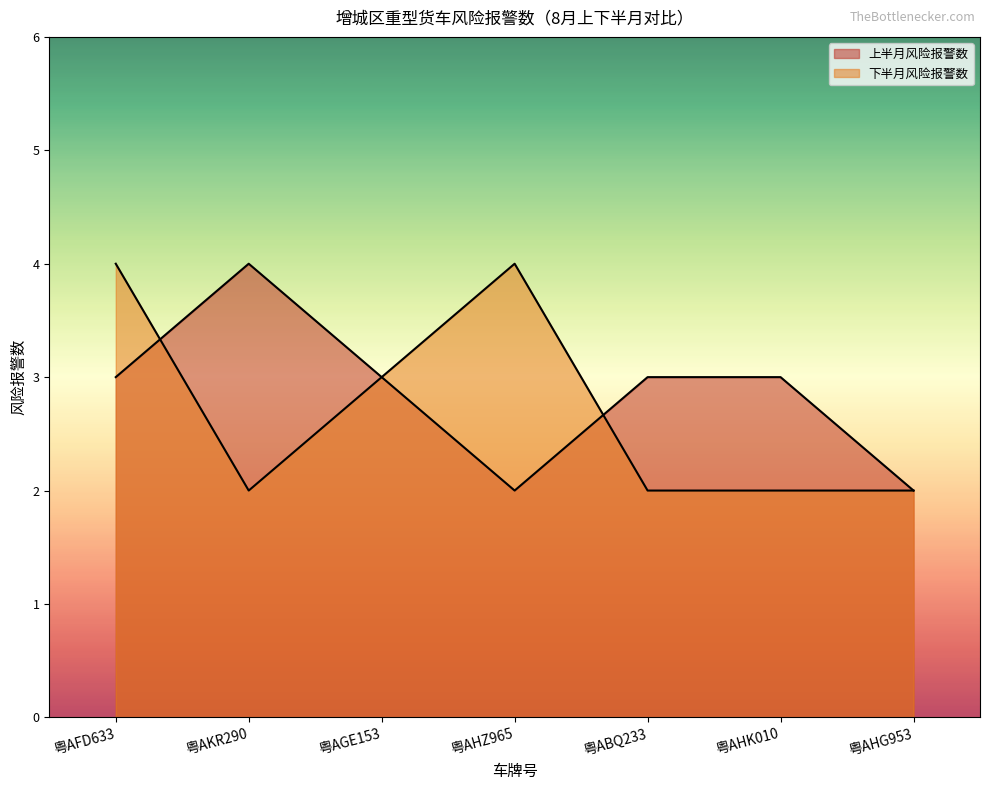

Which series has the largest total across all categories?

上半月风险报警数